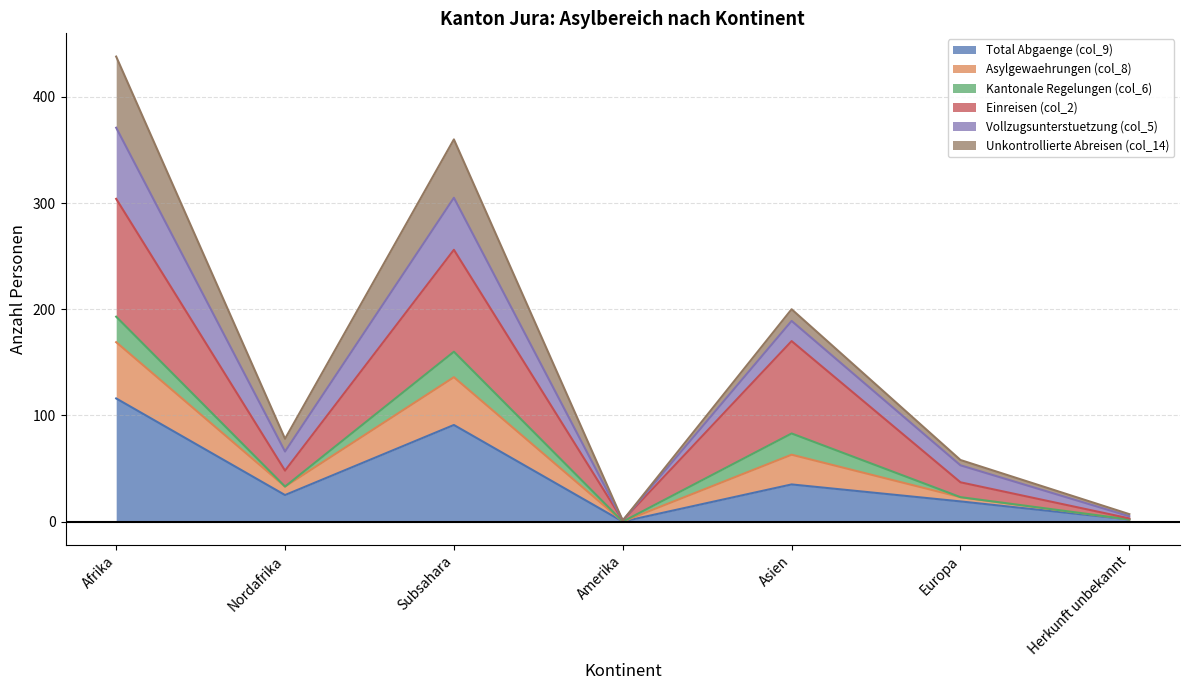

At which label does Total Abgaenge (col_9) reach its peak?

Afrika